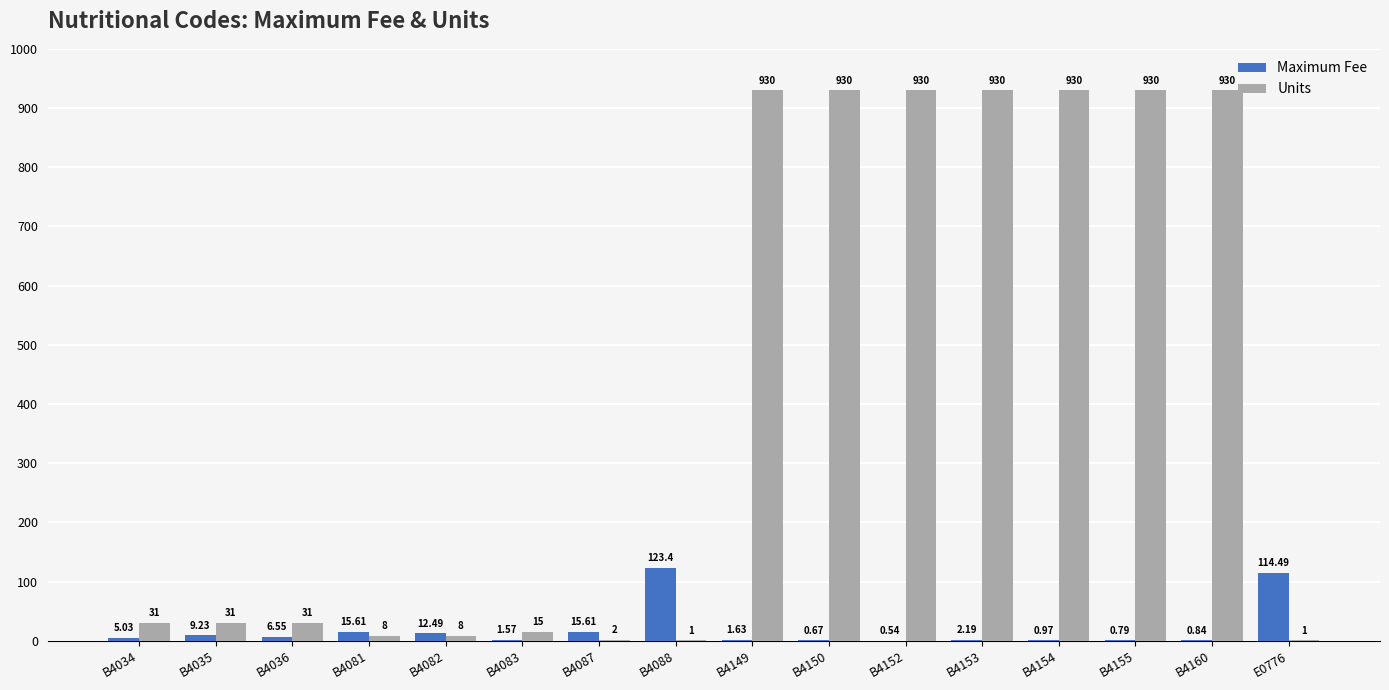

What is the sum of all Units values?

6638.0